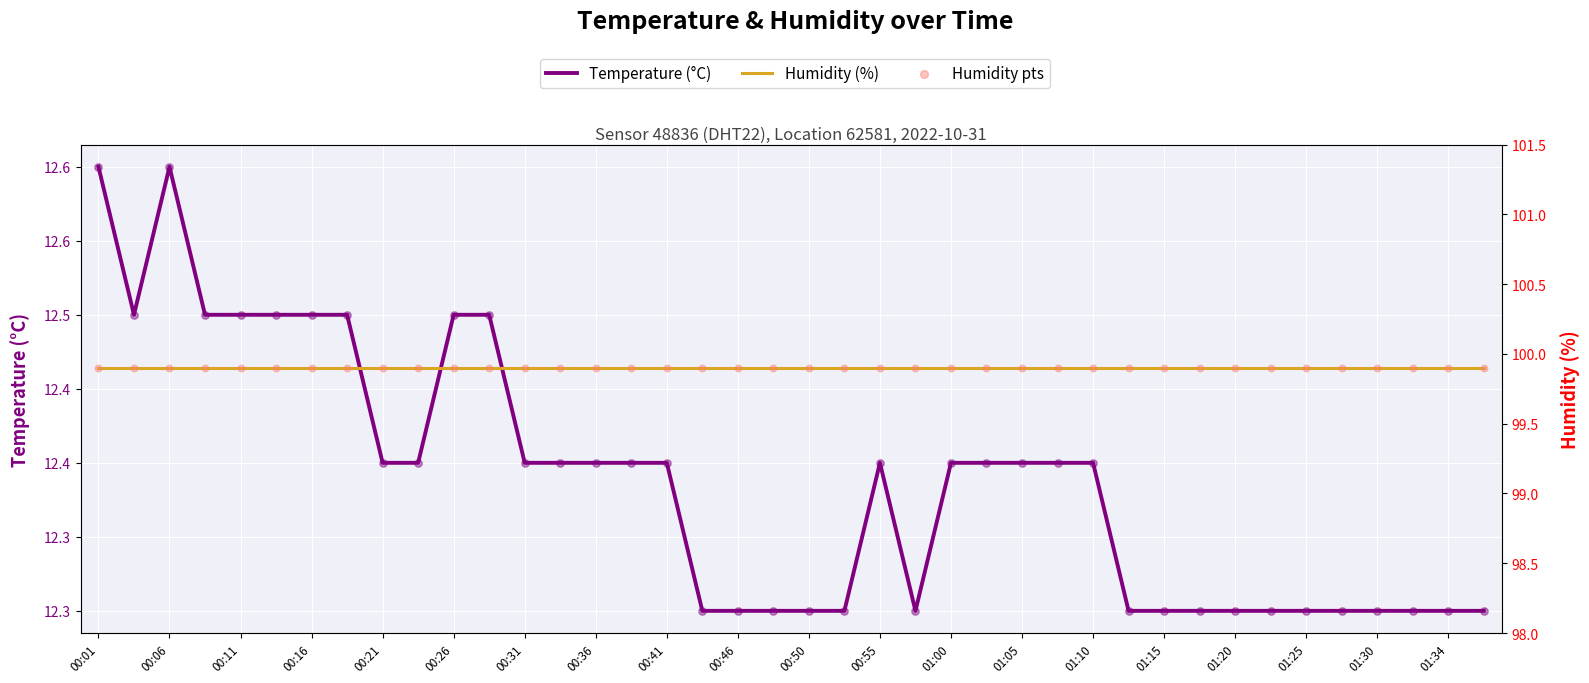

What are all the series names shown in the legend?

temperature, humidity, humidity (pts)